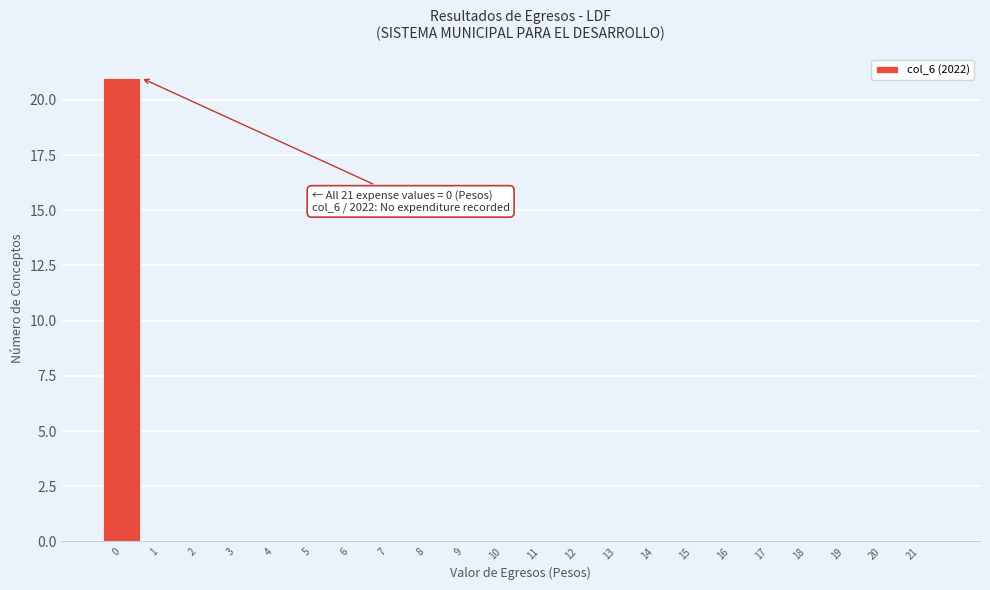

Which range on the x-axis has the tallest bar?

-0.5 to 0.5